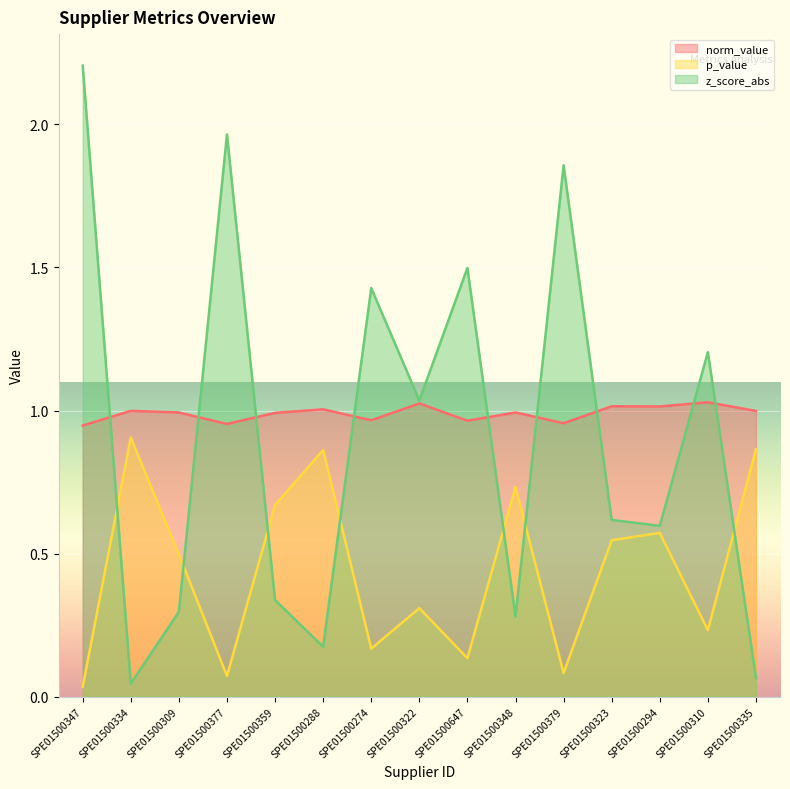

Between SPE01500377 and SPE01500359, which series saw the biggest shift?

z_score_abs